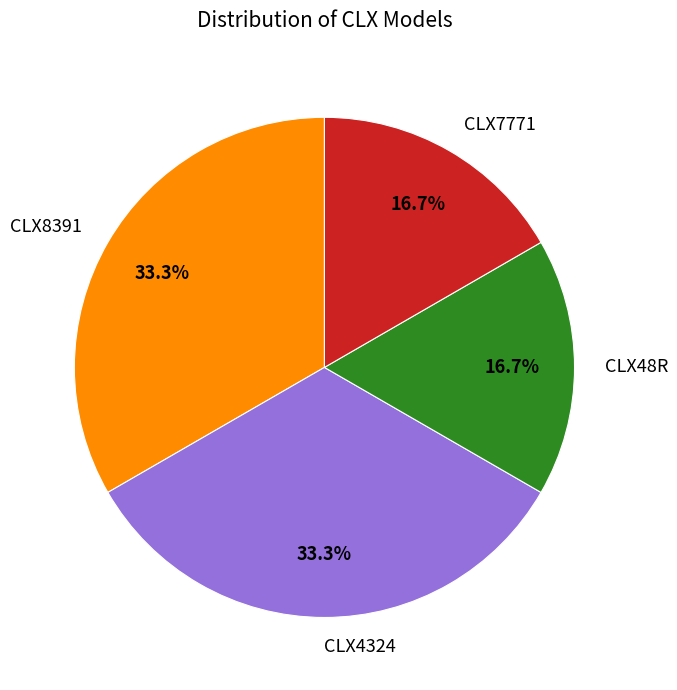

Is it true that CLX7771 is 17% of the pie?

True